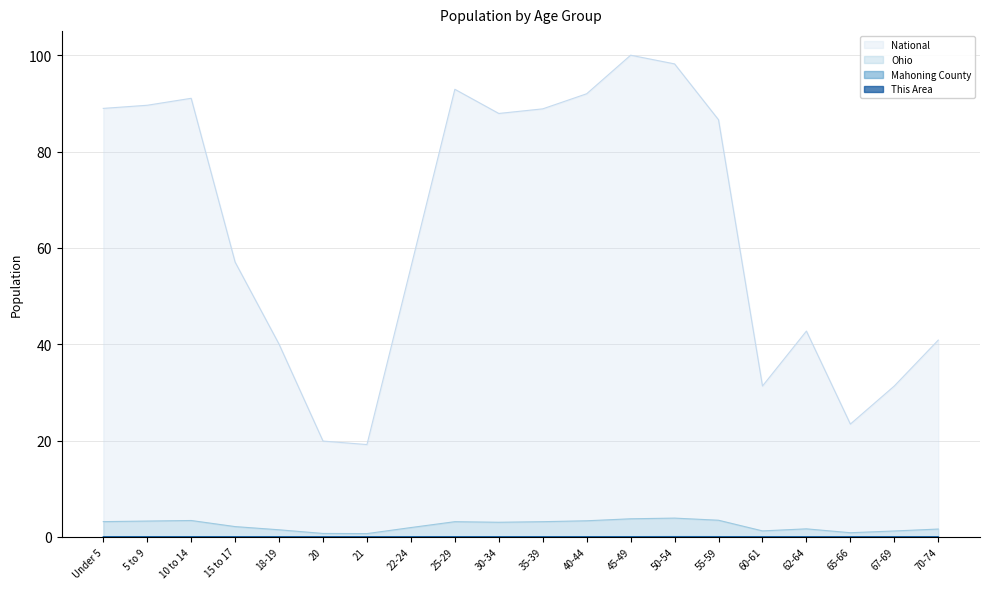

Is the value of Ohio at 70-74 greater than the value of National at 20?

No